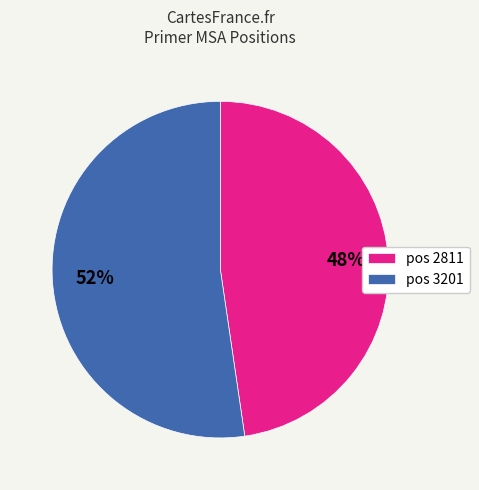

Which has a higher value, pos 3201 or pos 2811?

pos 3201